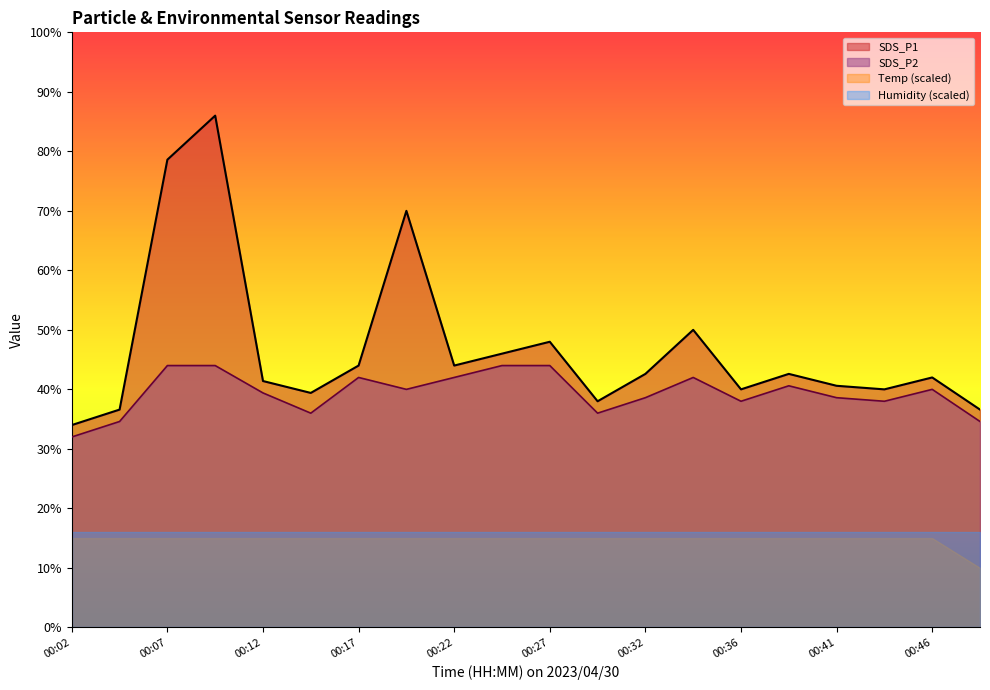

Which series has the widest spread of values?

SDS_P1